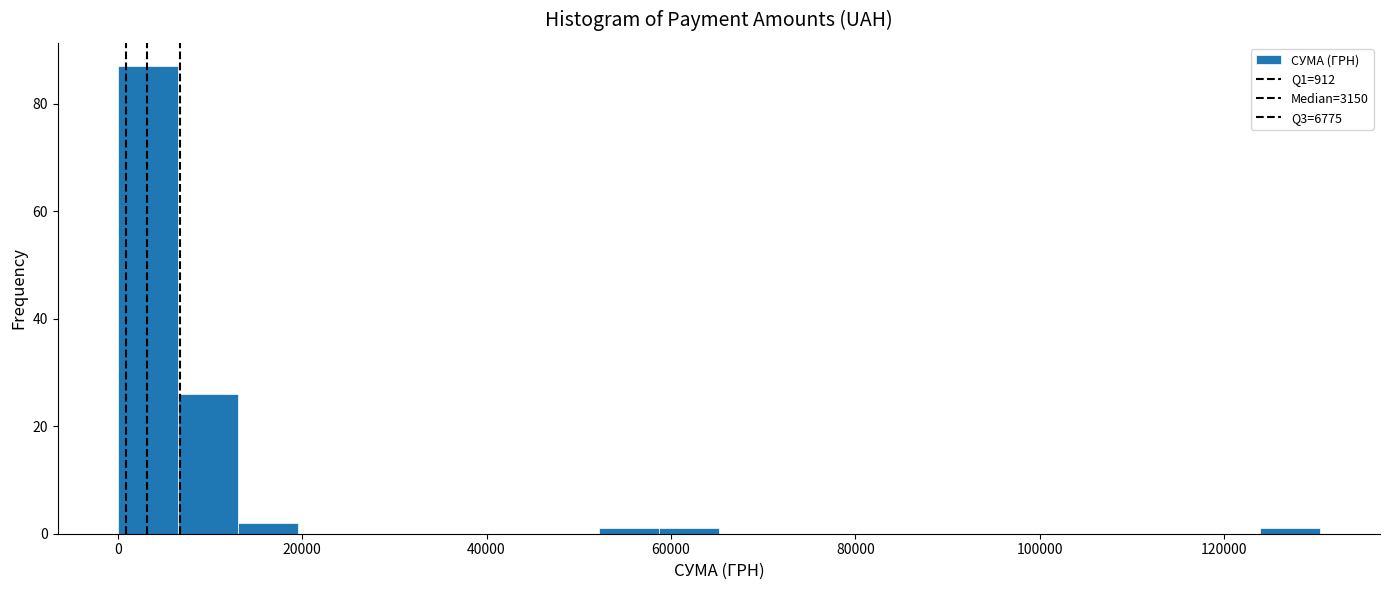

Around what value on the x-axis is the tallest bar? Give the approximate position of its centre, as read against the axis.

4000